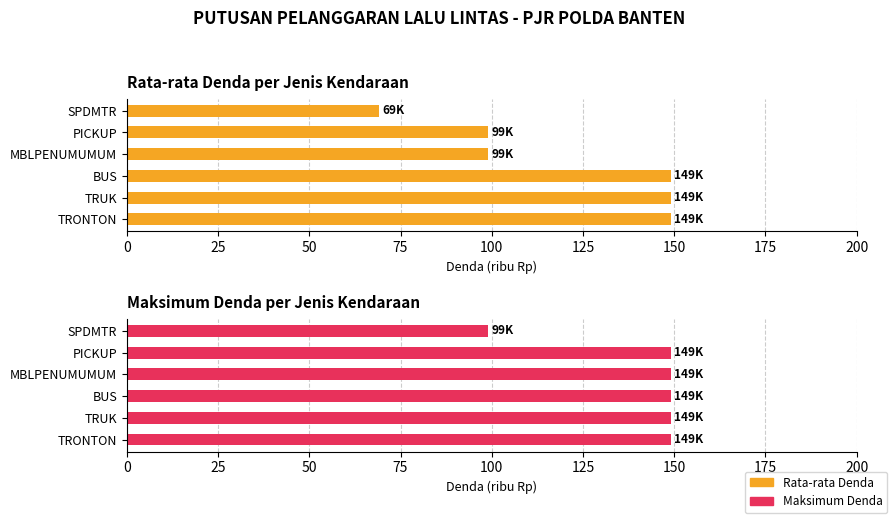

The value of Maksimum Denda (ribu Rp) at MBLPENUMUMUM is 149. True or false?

True